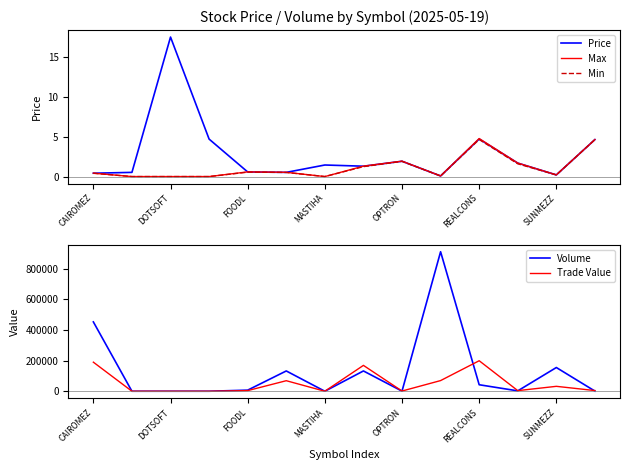

Where does the Price series first go above 1?

DOTSOFT